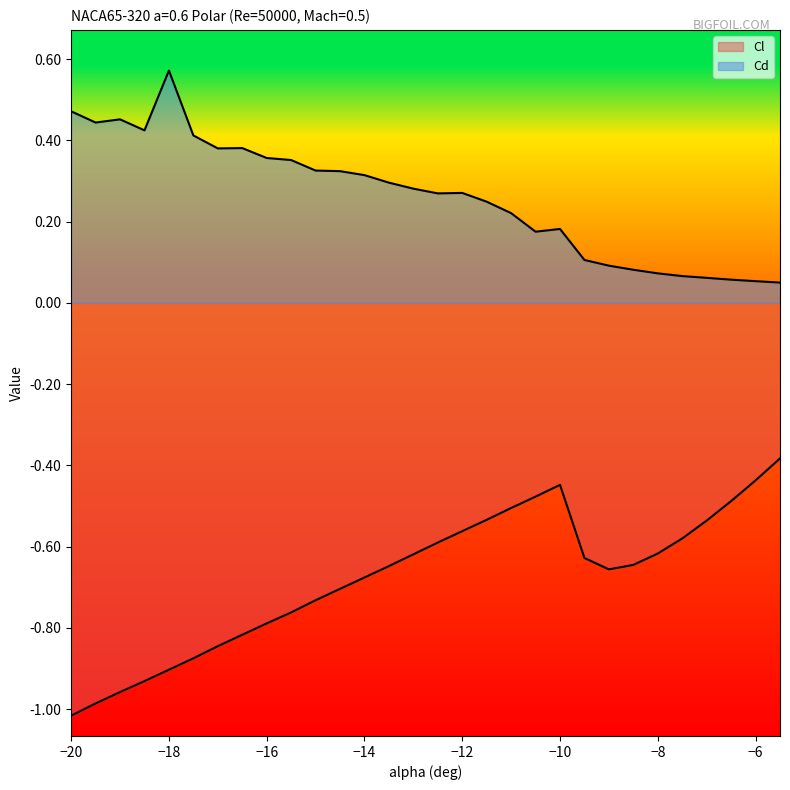

What is the sum of all Cd values?

7.8